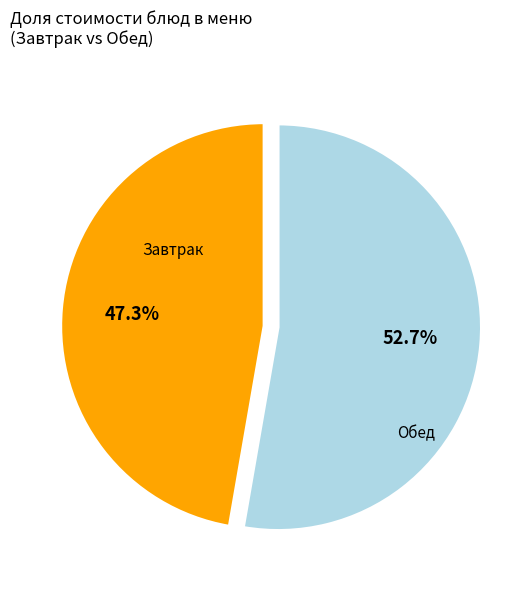

Does any single category account for the majority?

Yes